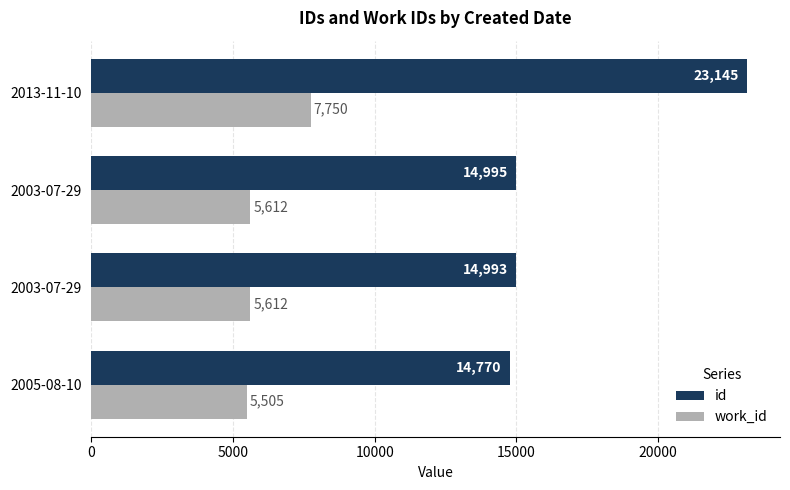

What are all the series names shown in the legend?

id, work_id